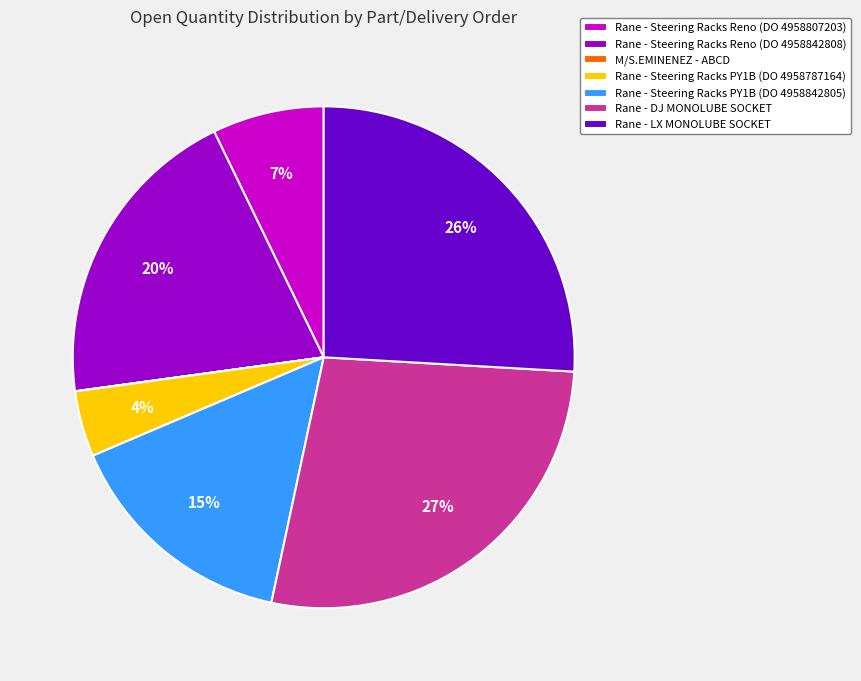

To the nearest percent, what is the average slice percentage?

14%